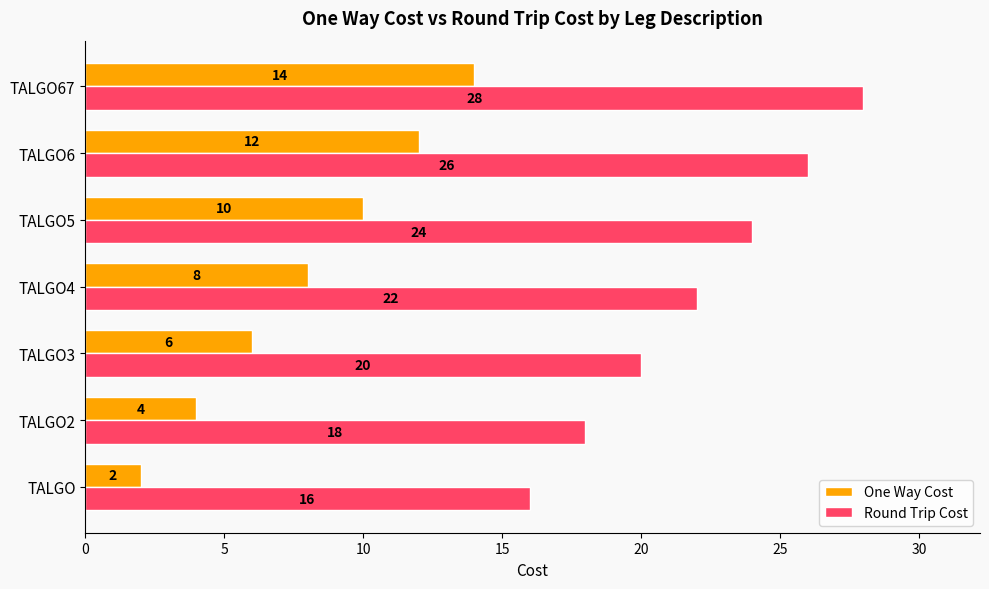

What is the sum of the One Way Cost values at TALGO67 and TALGO6?

26